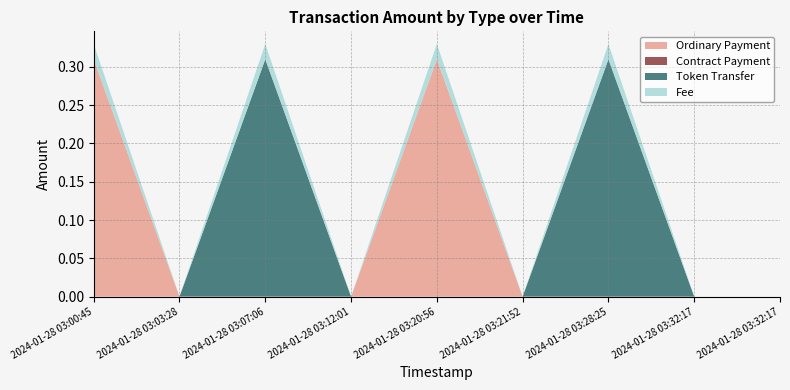

Reading left to right, list all the values displayed in this chart.

Ordinary Payment: 2024-01-28 03:00:45=0.3	2024-01-28 03:03:28=0.0	2024-01-28 03:07:06=0.0	2024-01-28 03:12:01=0.0	2024-01-28 03:20:56=0.3	2024-01-28 03:21:52=0.0	2024-01-28 03:28:25=0.0	2024-01-28 03:32:17=0.0	2024-01-28 03:32:17=0.0
Contract Payment: 2024-01-28 03:00:45=0.0	2024-01-28 03:03:28=0.0	2024-01-28 03:07:06=0.0	2024-01-28 03:12:01=0.0	2024-01-28 03:20:56=0.0	2024-01-28 03:21:52=0.0	2024-01-28 03:28:25=0.0	2024-01-28 03:32:17=0.0	2024-01-28 03:32:17=0.0
Token Transfer: 2024-01-28 03:00:45=0.0	2024-01-28 03:03:28=0.0	2024-01-28 03:07:06=0.3	2024-01-28 03:12:01=0.0	2024-01-28 03:20:56=0.0	2024-01-28 03:21:52=0.0	2024-01-28 03:28:25=0.3	2024-01-28 03:32:17=0.0	2024-01-28 03:32:17=0.0
Fee: 2024-01-28 03:00:45=0.0	2024-01-28 03:03:28=0.0	2024-01-28 03:07:06=0.0	2024-01-28 03:12:01=0.0	2024-01-28 03:20:56=0.0	2024-01-28 03:21:52=0.0	2024-01-28 03:28:25=0.0	2024-01-28 03:32:17=0.0	2024-01-28 03:32:17=0.0